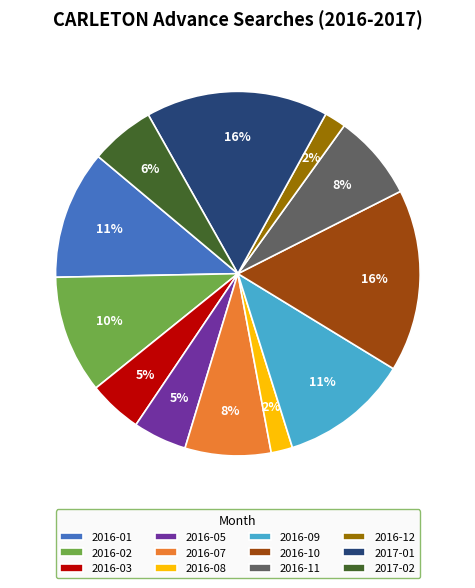

To the nearest percent, what percentage of the pie is 2016-03?

5%